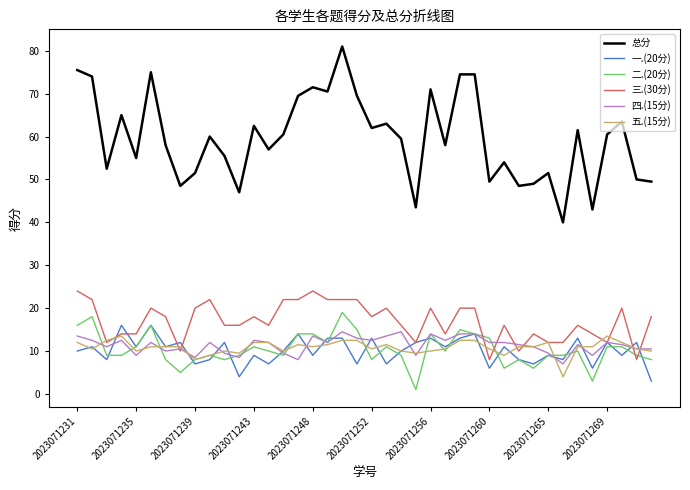

What is the highest value of the 五.(15分) series?

13.5